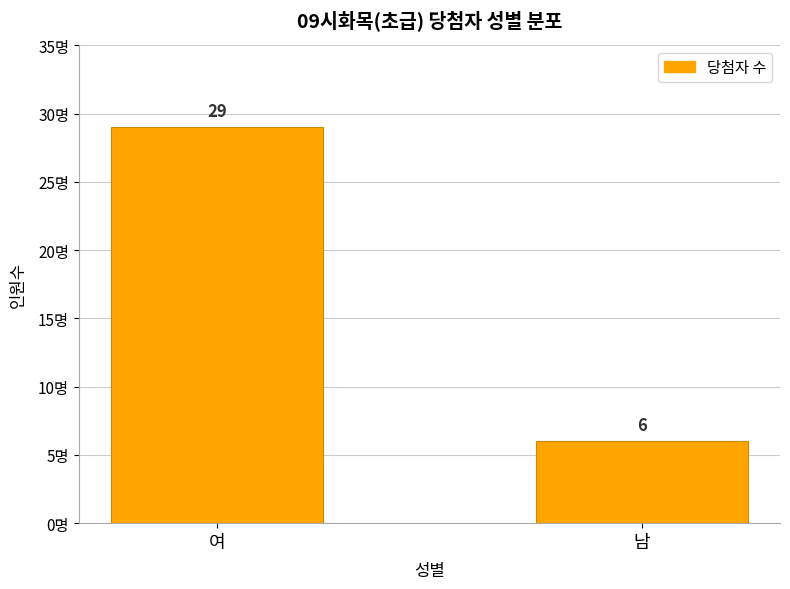

What is the change in value from 여 to 남?

-23